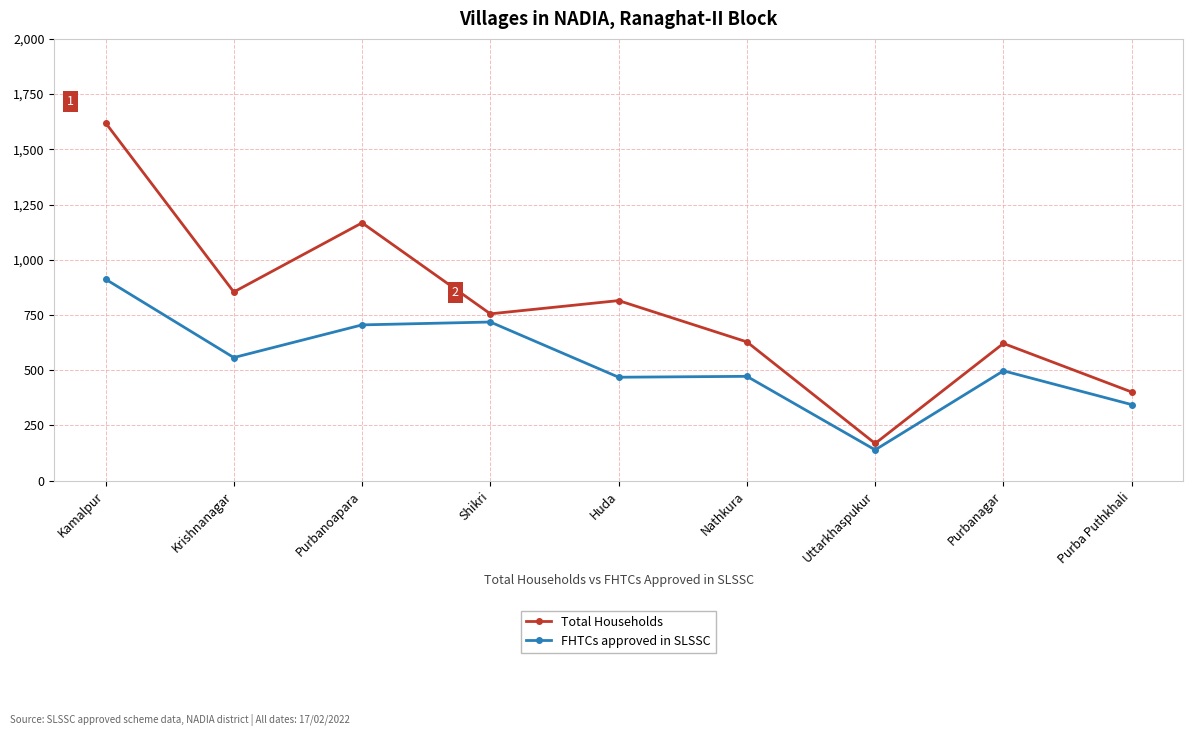

What is the average value of the FHTCs approved in SLSSC series?

535